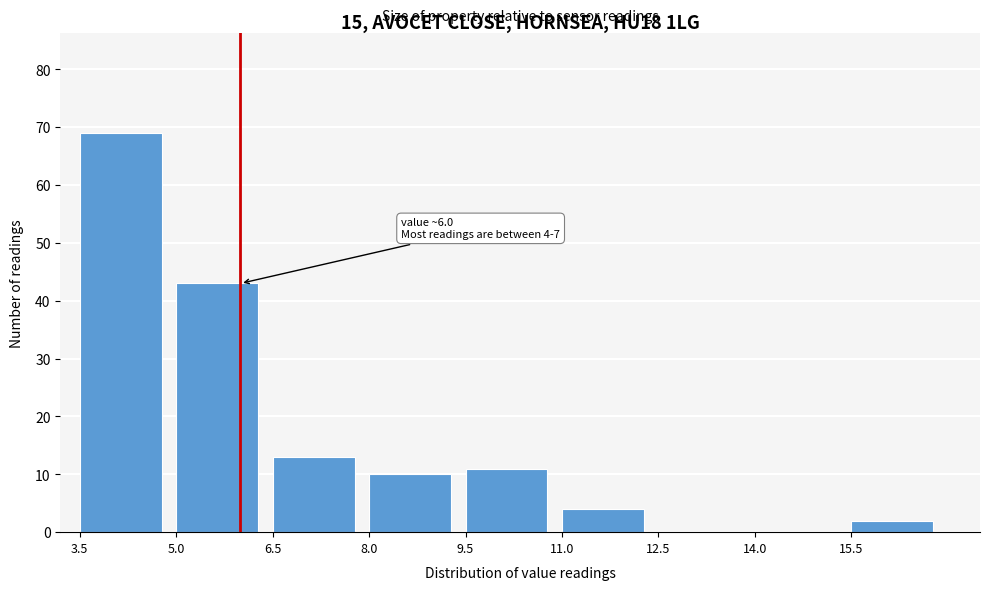

Over which range of the x-axis is the bar tallest?

3.5 to 5.0